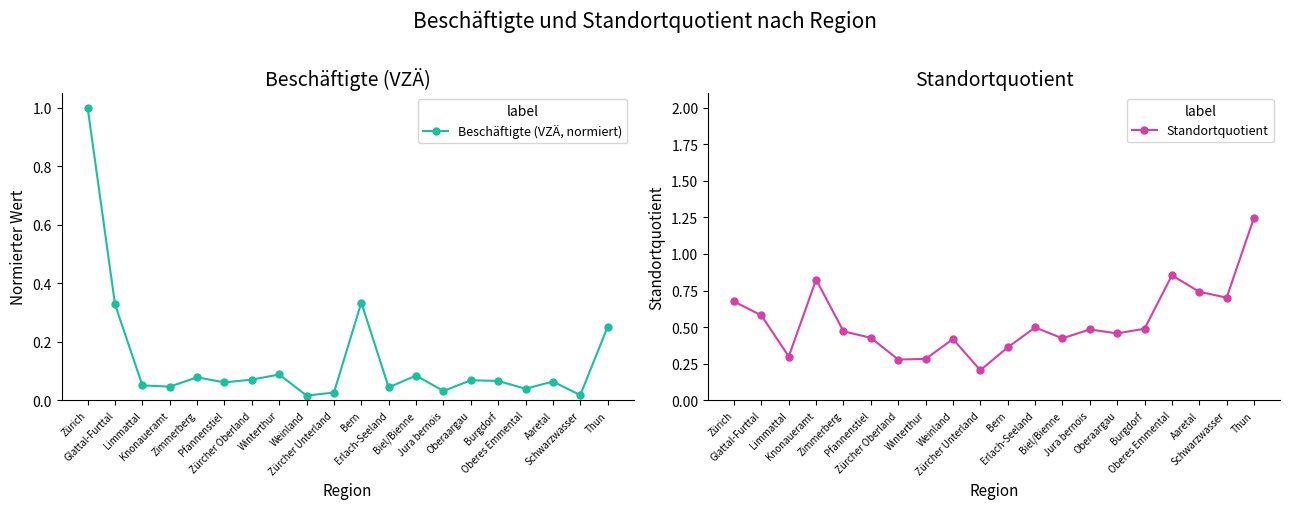

How many data points does each series have?

20